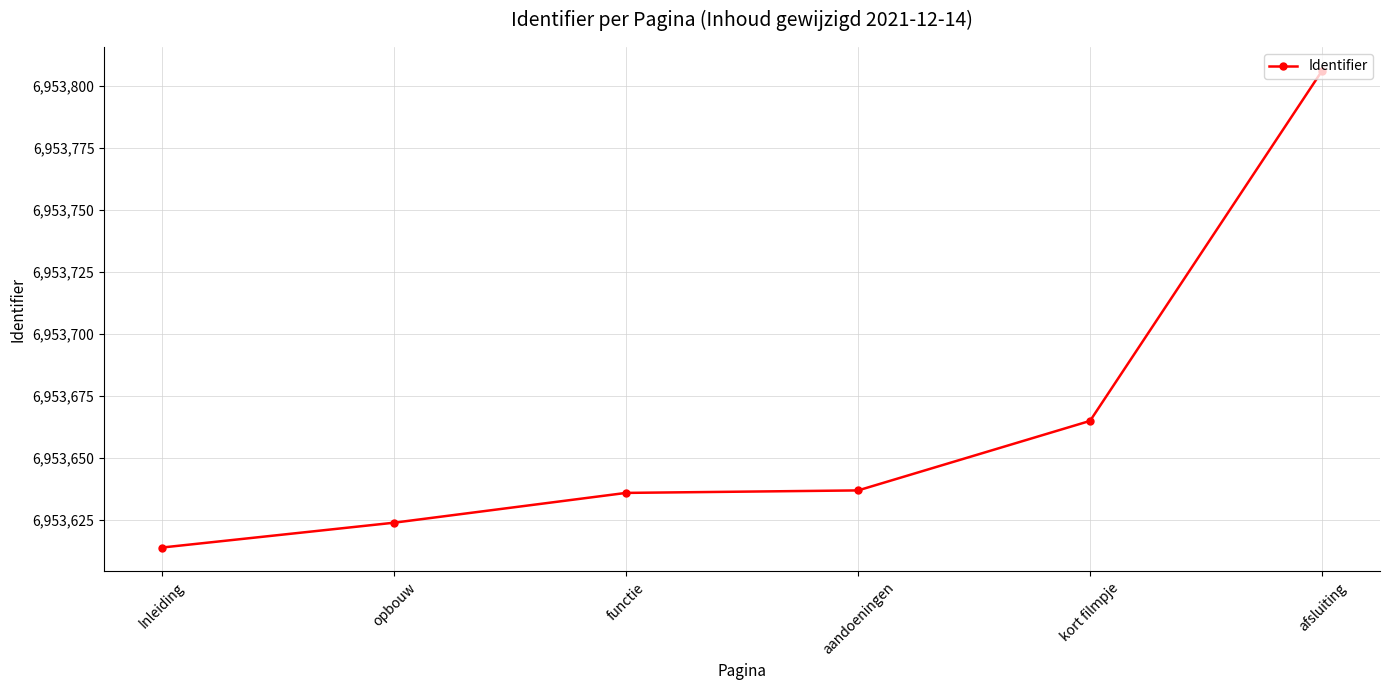

What is the change in value from Inleiding to aandoeningen?

+23